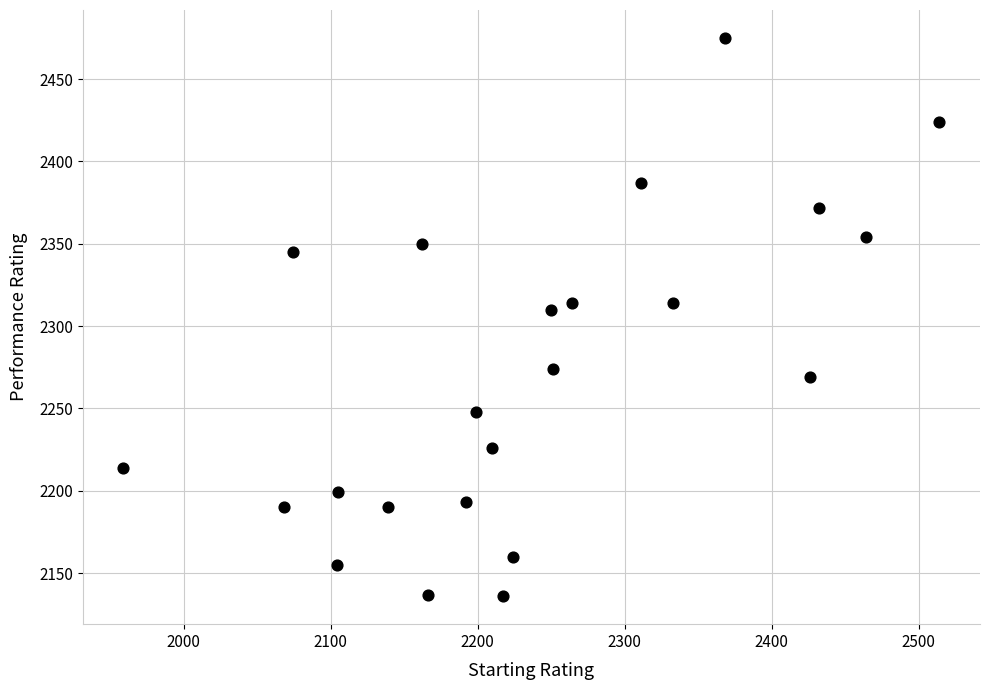

What Y value in the scatter plot is closest to 2305?

2310